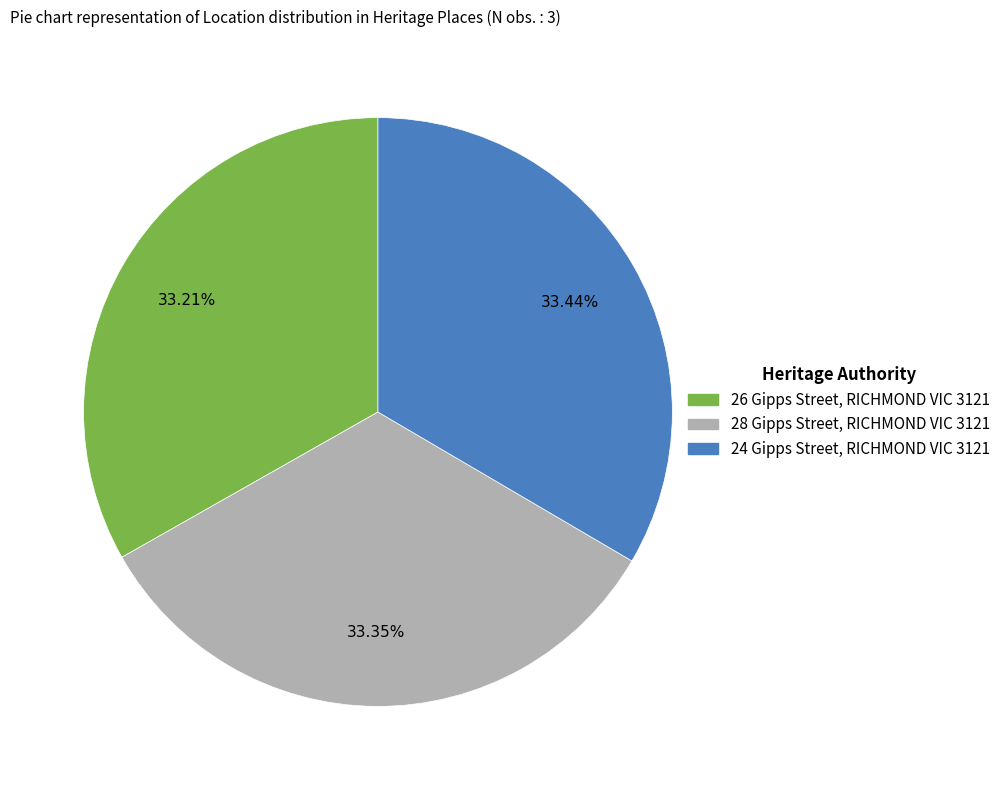

Approximately how many times larger is the value at 28 Gipps Street, RICHMOND VIC 3121 compared to 26 Gipps Street, RICHMOND VIC 3121?

1.0